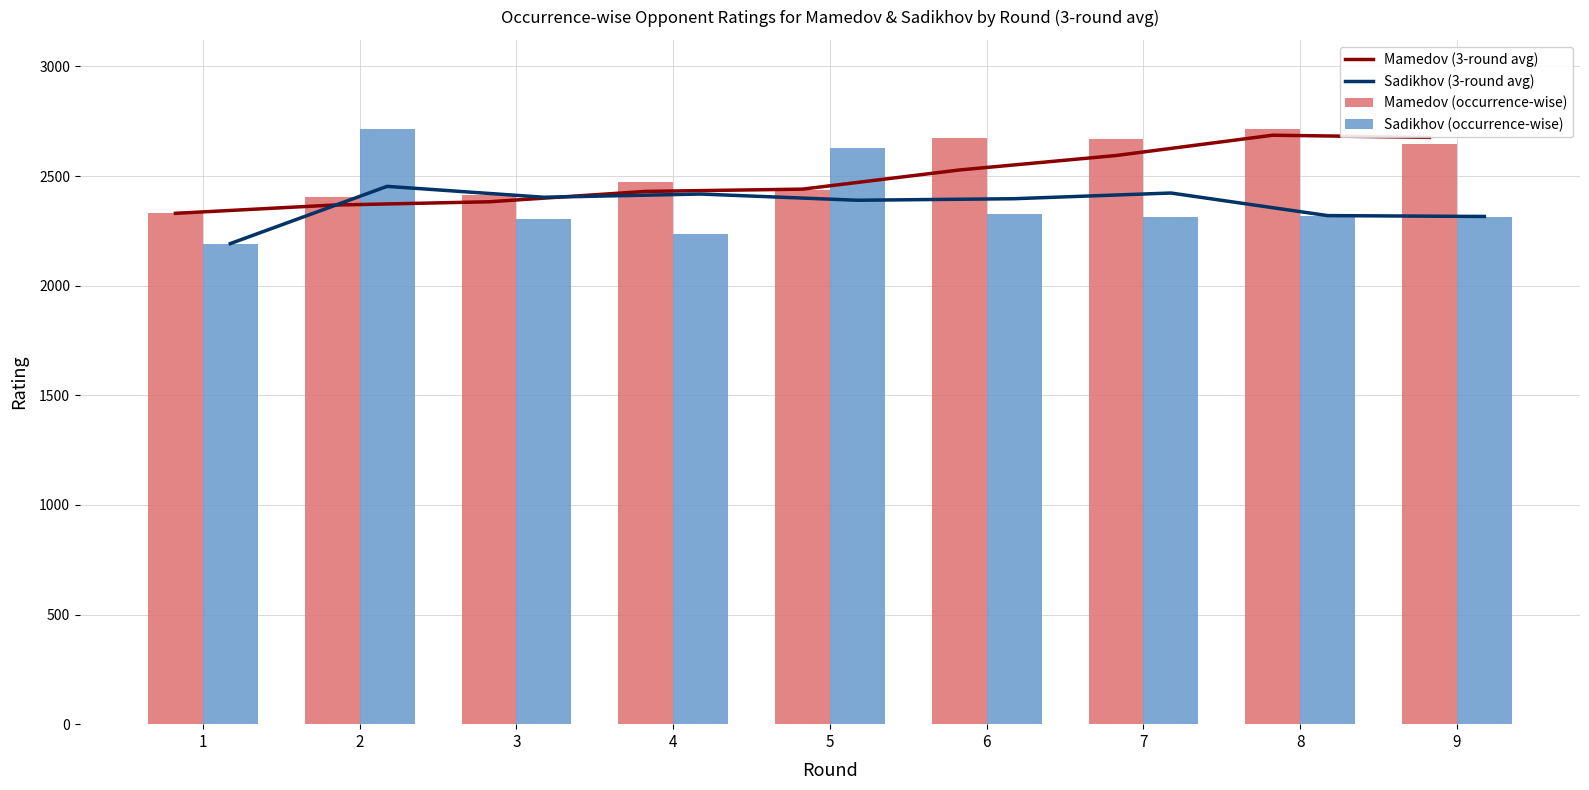

Reading left to right, what are all the values shown in this chart?

Mamedov (3-round avg): 2330.0	2367.5	2382.7	2430.0	2440.3	2527.7	2593.7	2686.3	2676.3
Sadikhov (3-round avg): 2192.0	2453.0	2403.3	2418.0	2389.7	2396.7	2422.7	2319.7	2315.7
Mamedov (occurrence-wise): 2330.0	2405.0	2413.0	2472.0	2436.0	2675.0	2670.0	2714.0	2645.0
Sadikhov (occurrence-wise): 2192.0	2714.0	2304.0	2236.0	2629.0	2325.0	2314.0	2320.0	2313.0